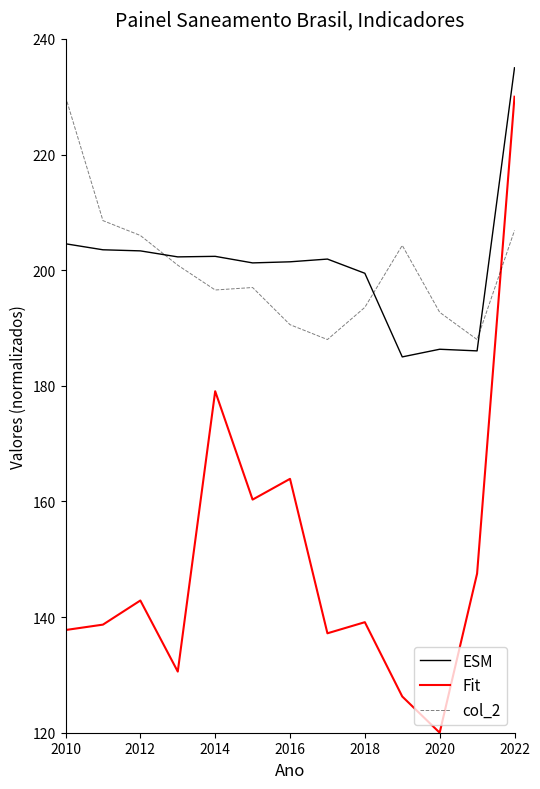

Which series has the widest spread of values?

Fit